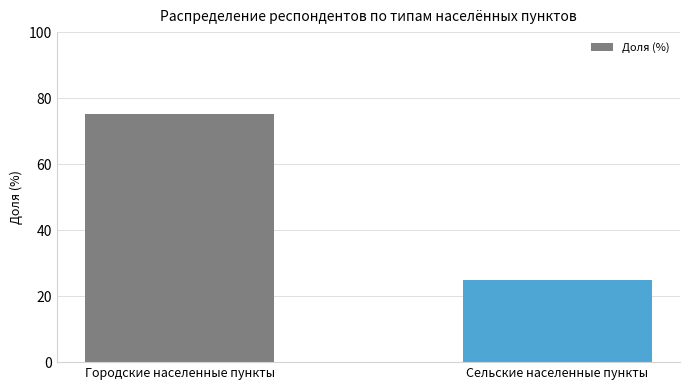

What is the sum of all values?

100.0